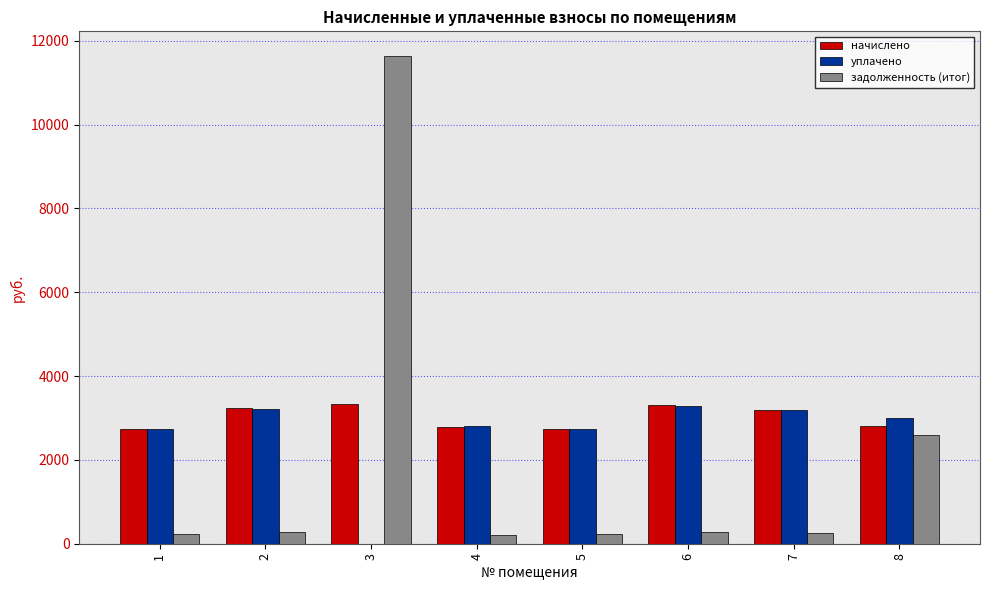

At which category is the sum across all series the highest?

3